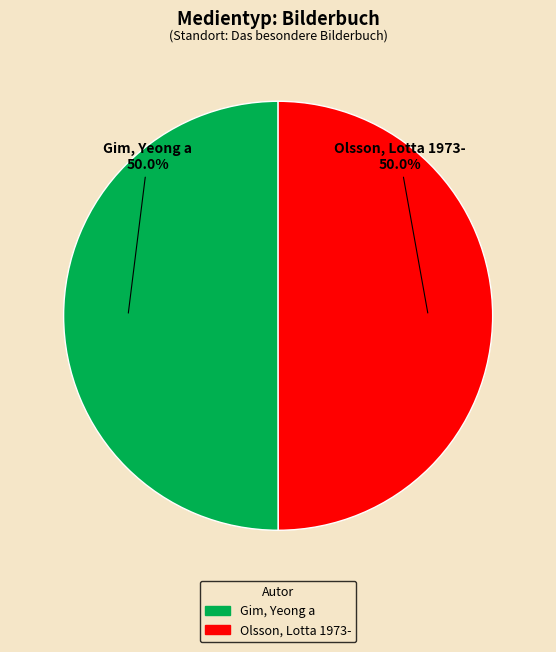

How many slices are in this pie chart?

2